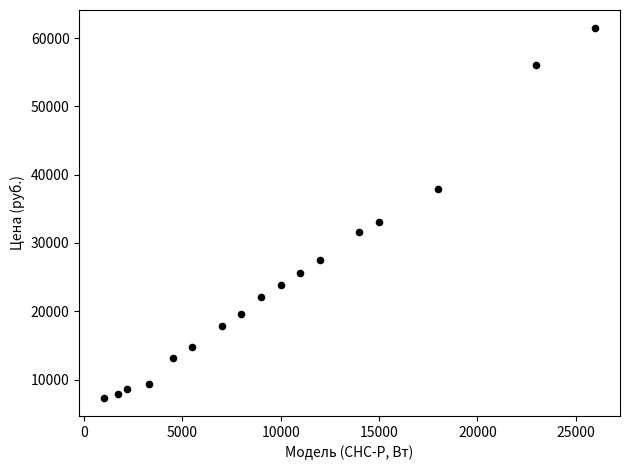

What is the range of Y values (max minus min)?

54050